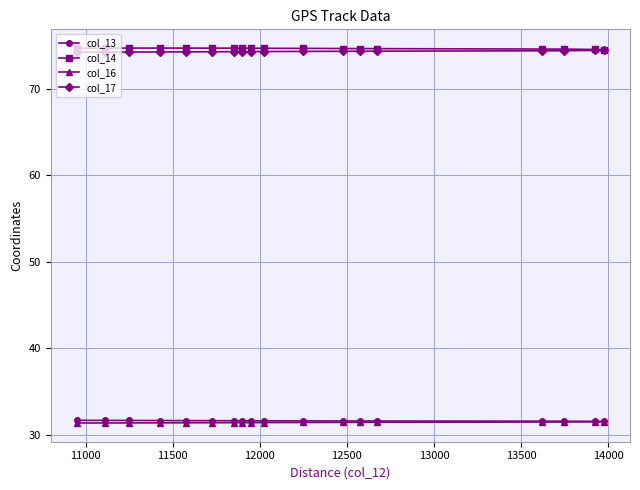

At how many categories does at least one series exceed 54?

18